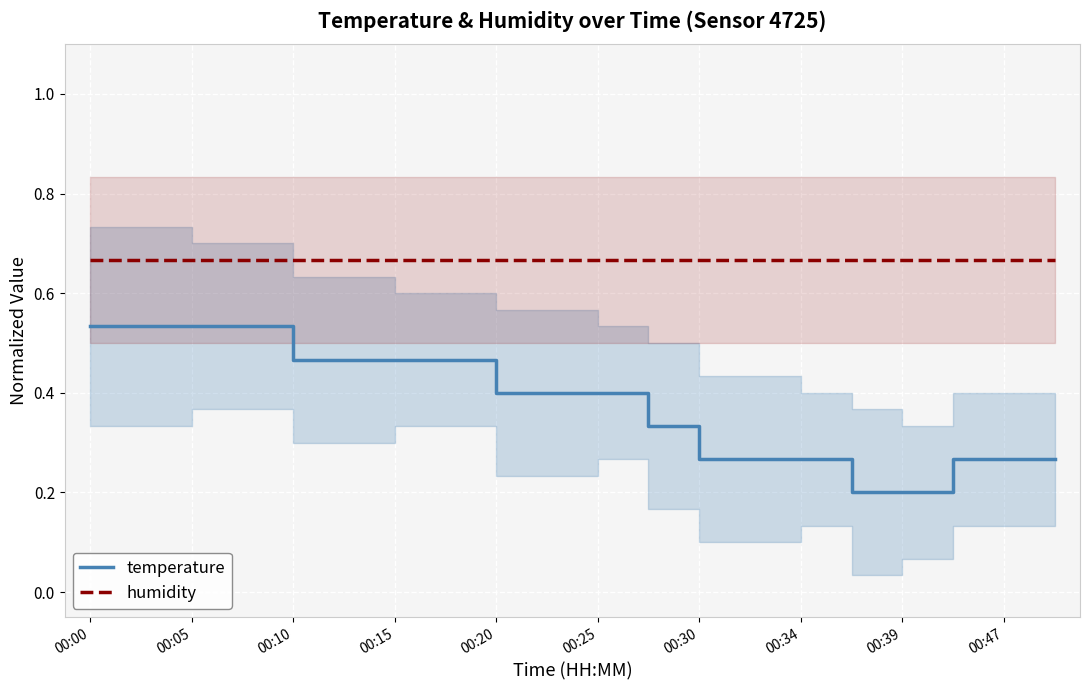

True or false: humidity has a value of 0.2 at 00:34.

False